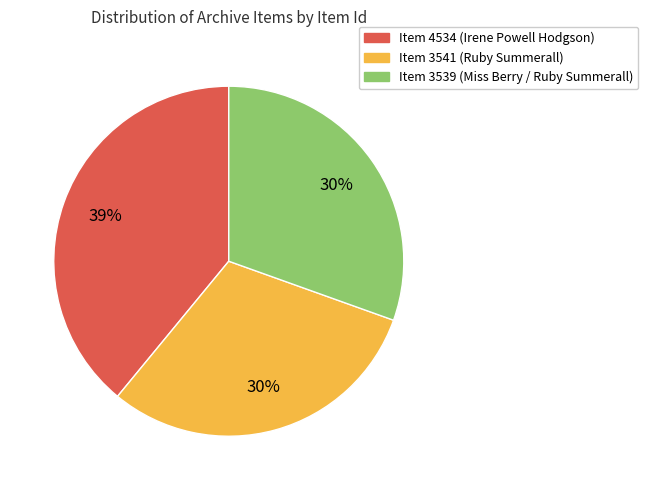

To the nearest percent, what is the difference between the largest and smallest slice percentages?

9%